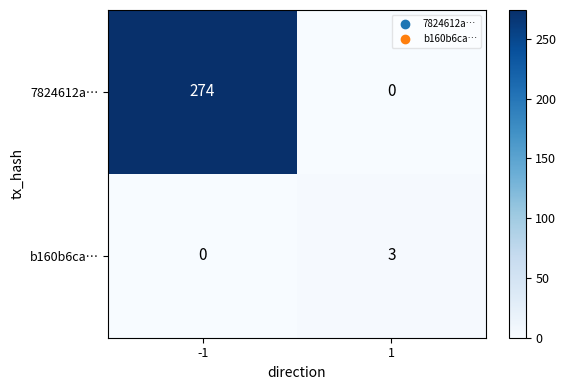

Is it true that b160b6ca… equals 1 at -1?

False